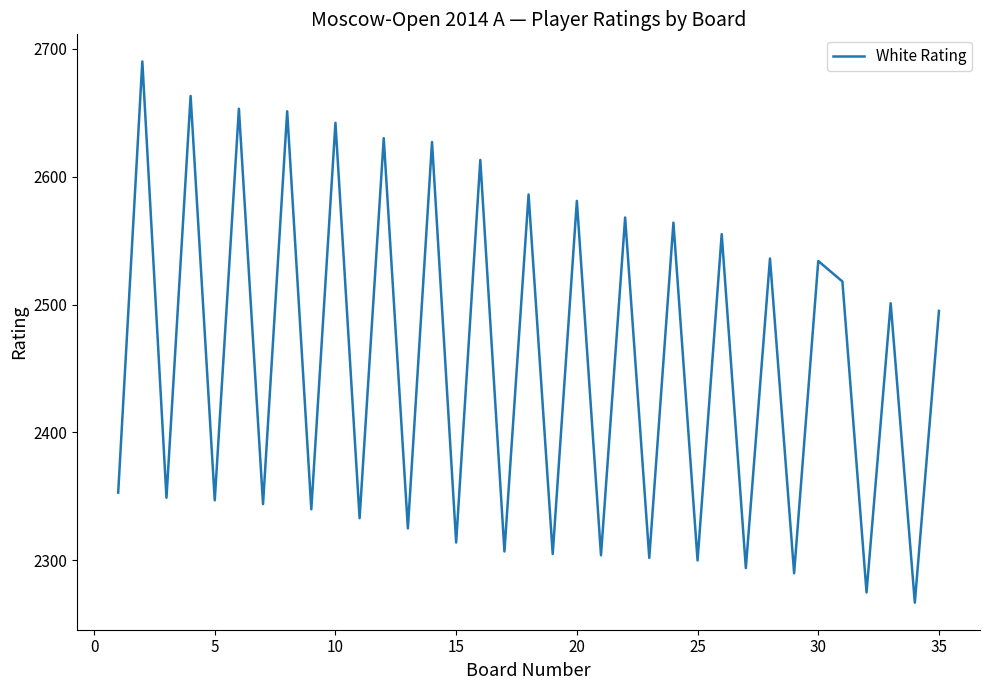

What is the difference between the maximum and minimum values?

423